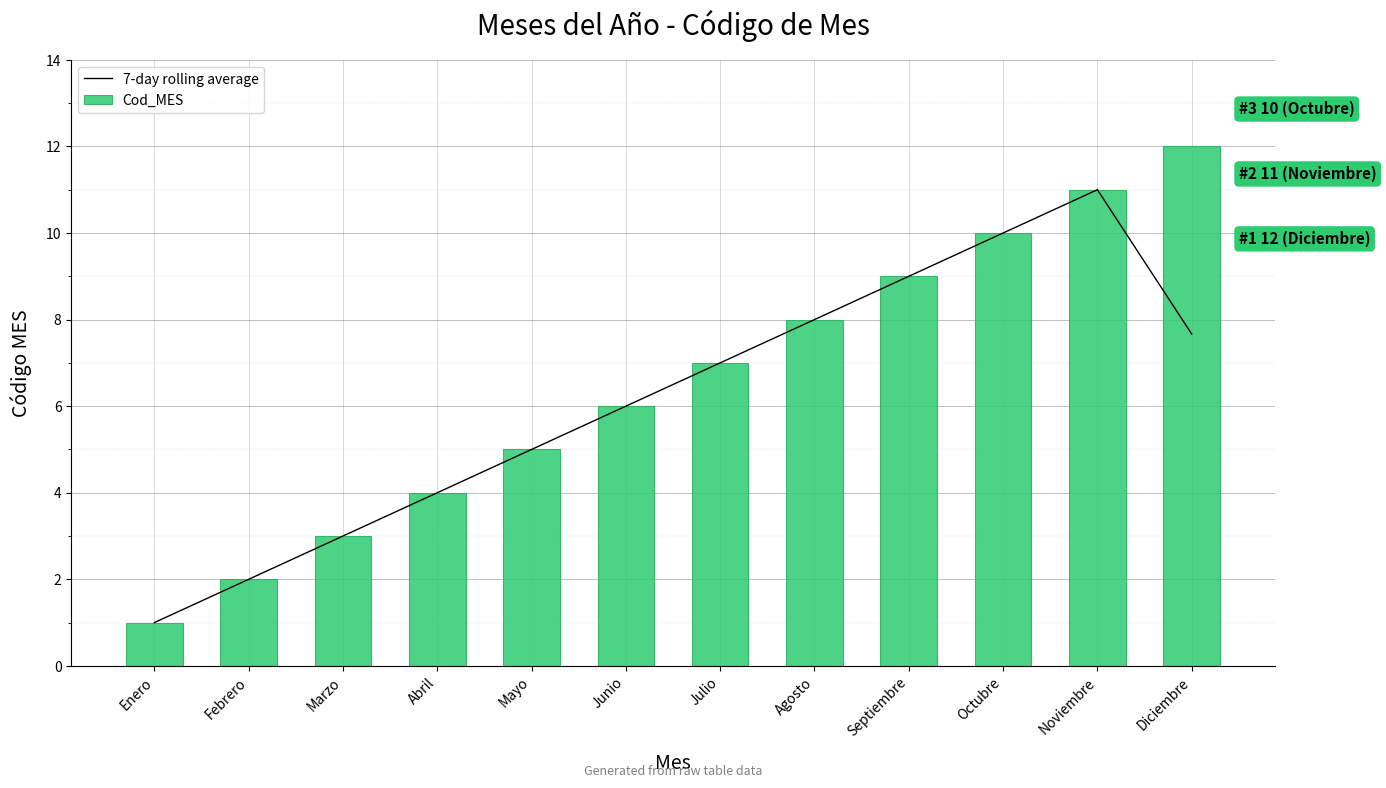

What is the difference between the Cod_MES values at Febrero and Septiembre?

7